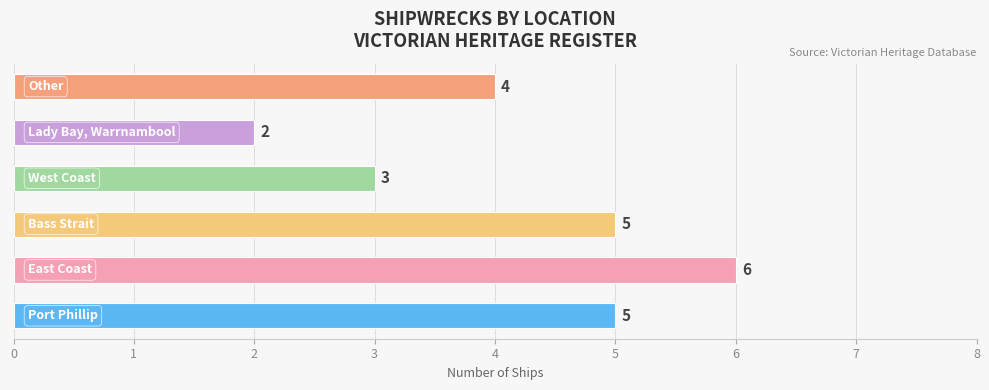

What is the sum of all values?

25